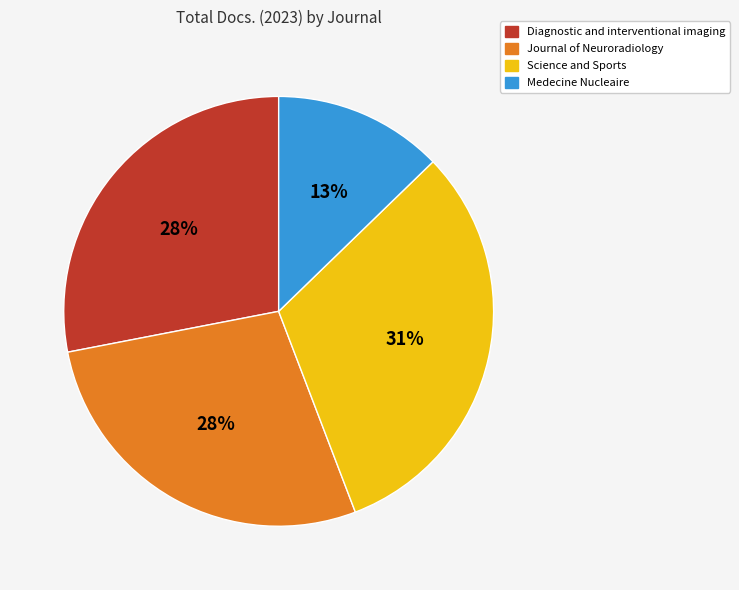

Between Medecine Nucleaire and Journal of Neuroradiology, which is larger?

Journal of Neuroradiology